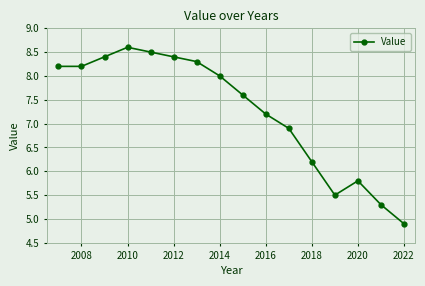

What is the difference between the maximum and second lowest values?

3.3